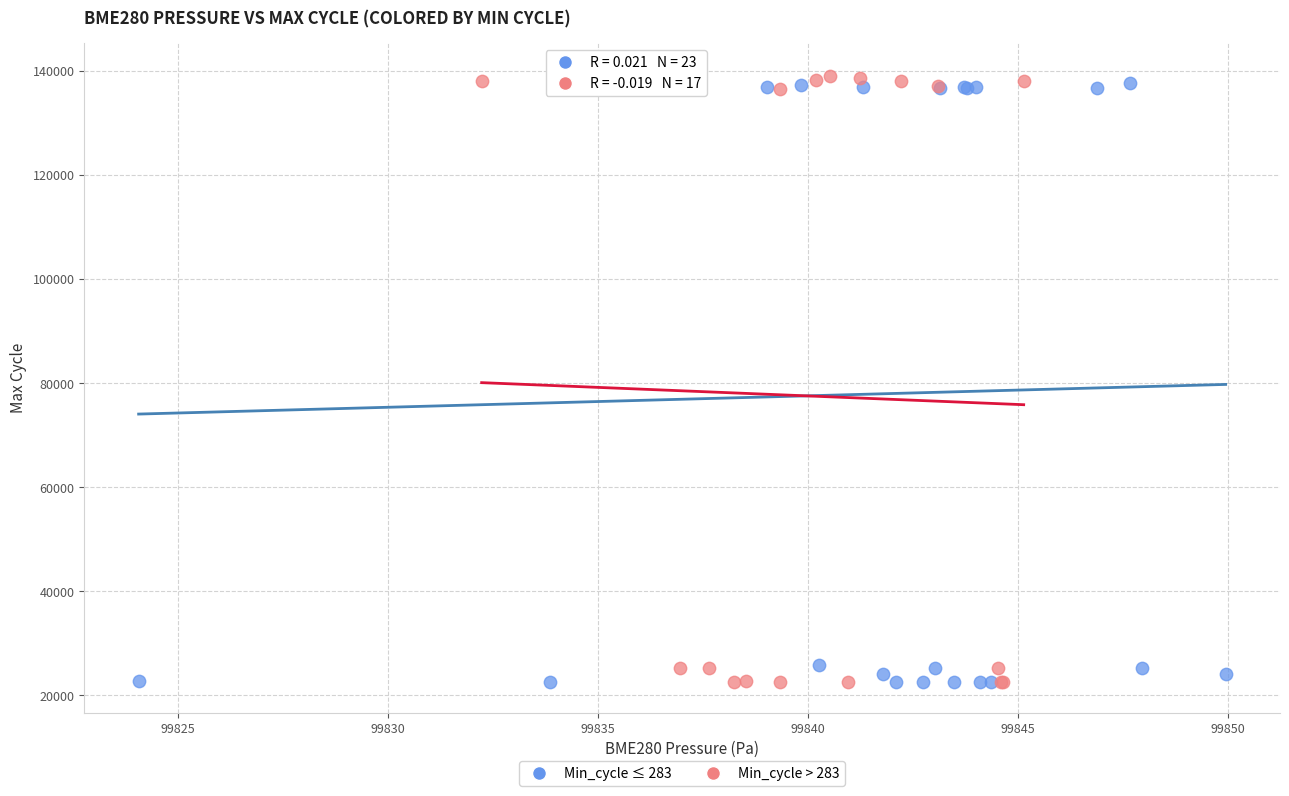

What are all the series names shown in the legend?

Min_cycle ≤ 283, Min_cycle > 283